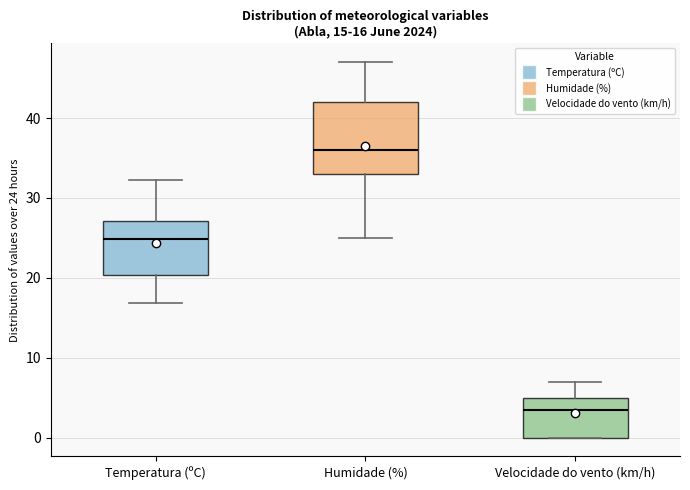

Which box's median line is the lowest?

Velocidade do vento (km/h)